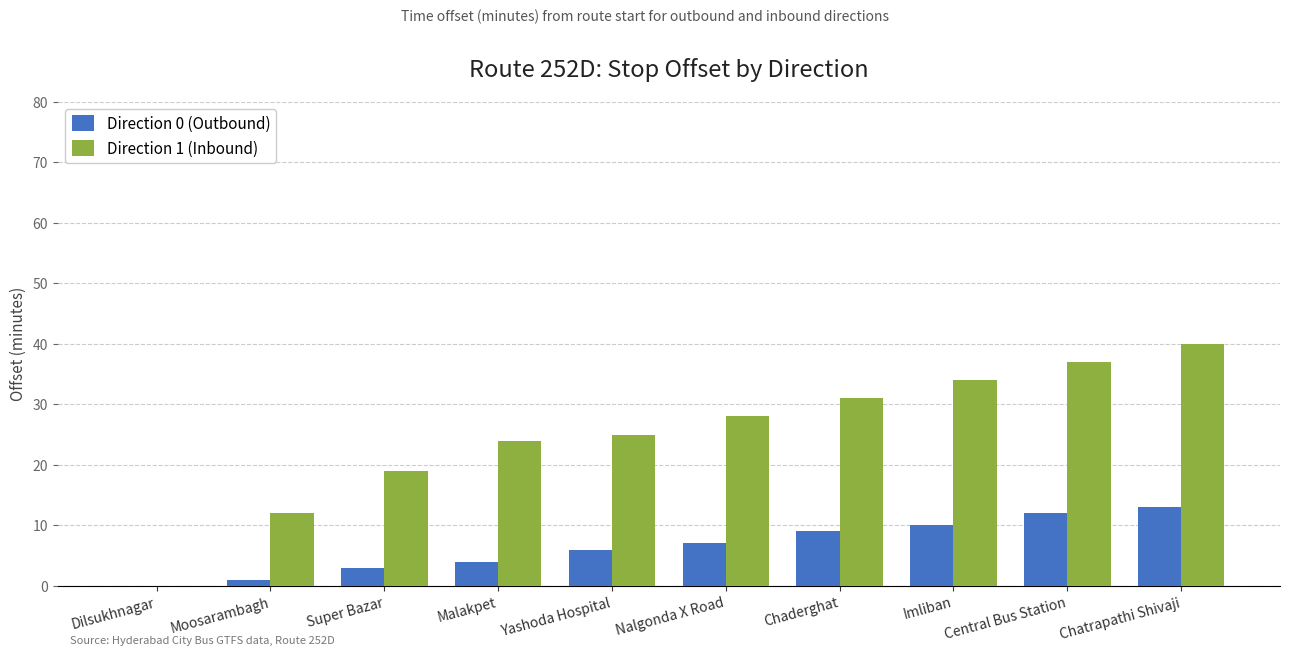

The Direction 1 (Inbound) series shows 28 at Nalgonda X Road. True or false?

True